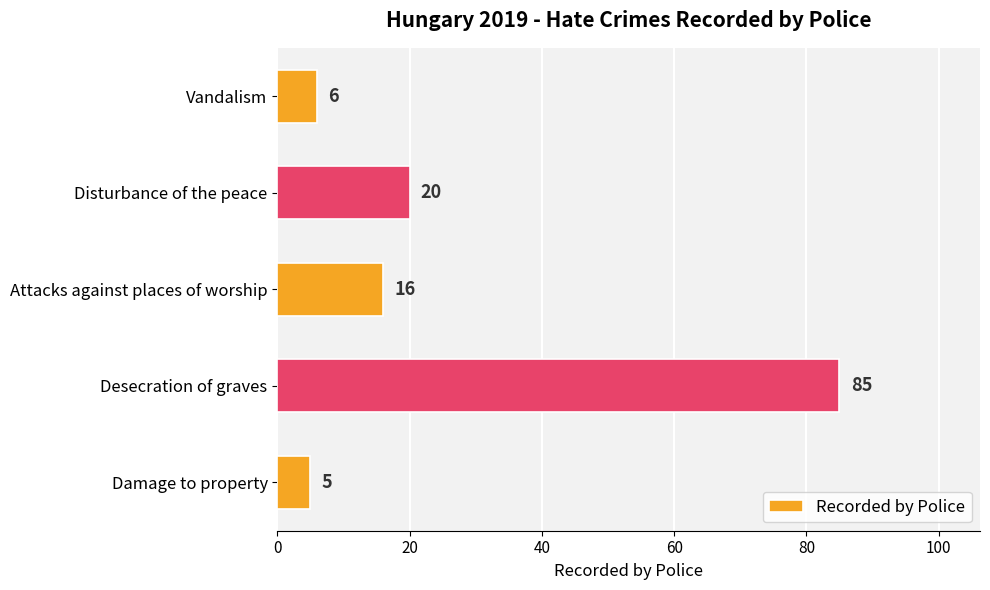

Between Attacks against places of worship and Vandalism, which is larger?

Attacks against places of worship